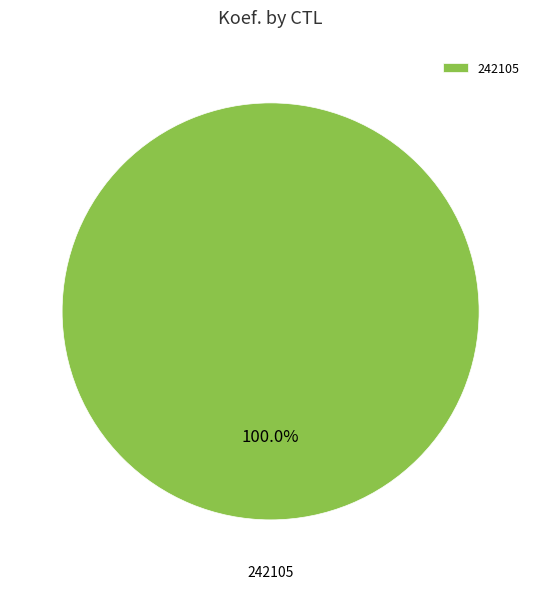

Rank the categories by value from lowest to highest.

242105